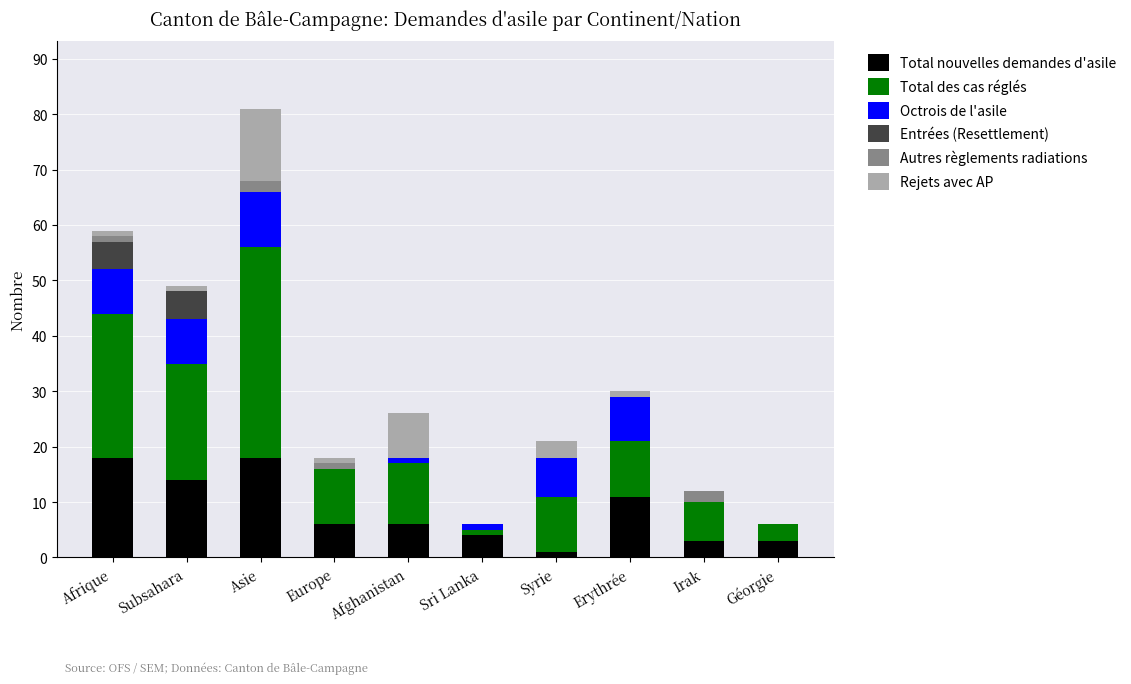

What is the maximum value for Total nouvelles demandes d'asile?

18